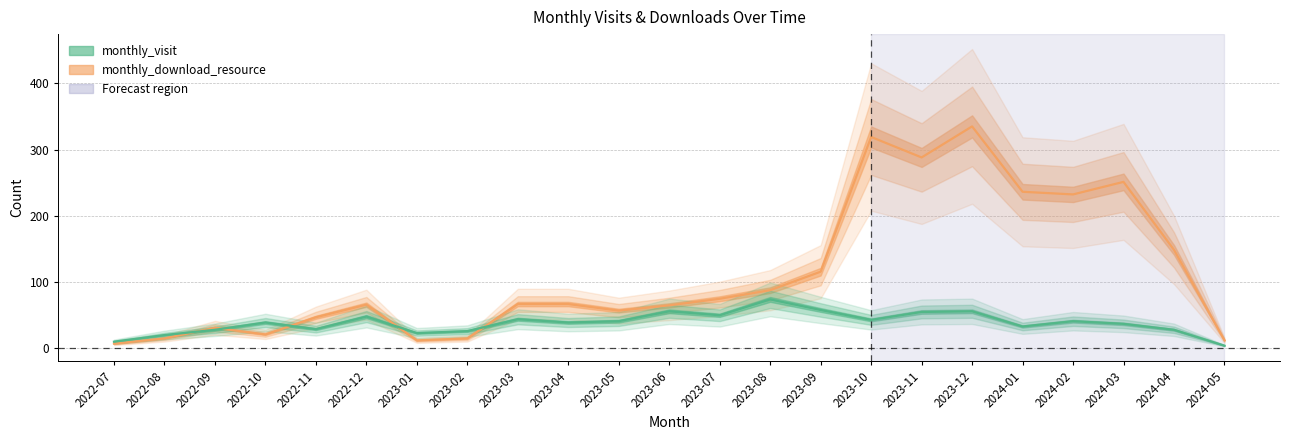

In monthly_download_resource, how many points are higher than both neighbors (excluding endpoints)?

5